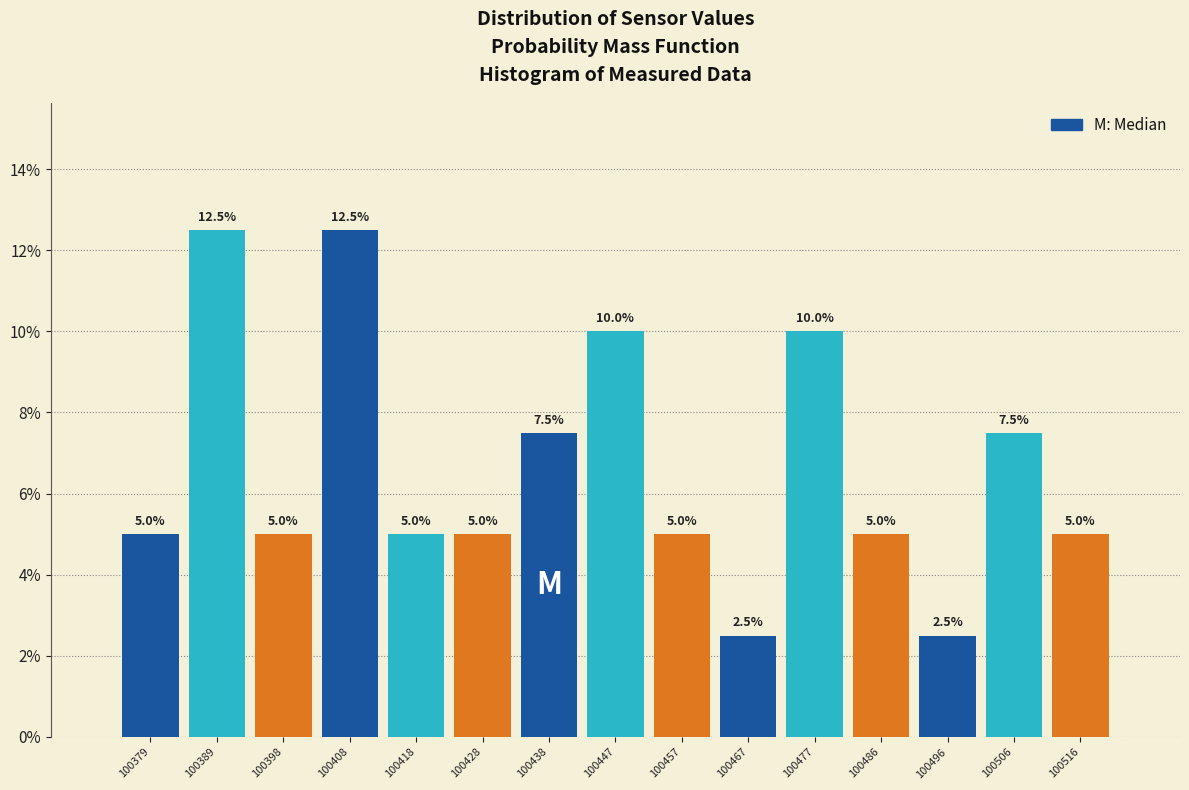

Reading left to right, list every bar in this chart as the range it spans on the x-axis followed by its height. The bar edges are not printed on the chart, so give them approximately, as read against the axis.

100375 to 100384: 5.0
100384 to 100394: 12.5
100394 to 100404: 5.0
100404 to 100414: 12.5
100414 to 100423: 5.0
100423 to 100433: 5.0
100433 to 100443: 7.5
100443 to 100453: 10.0
100453 to 100463: 5.0
100463 to 100472: 2.5
100472 to 100482: 10.0
100482 to 100492: 5.0
100492 to 100502: 2.5
100502 to 100511: 7.5
100511 to 100521: 5.0